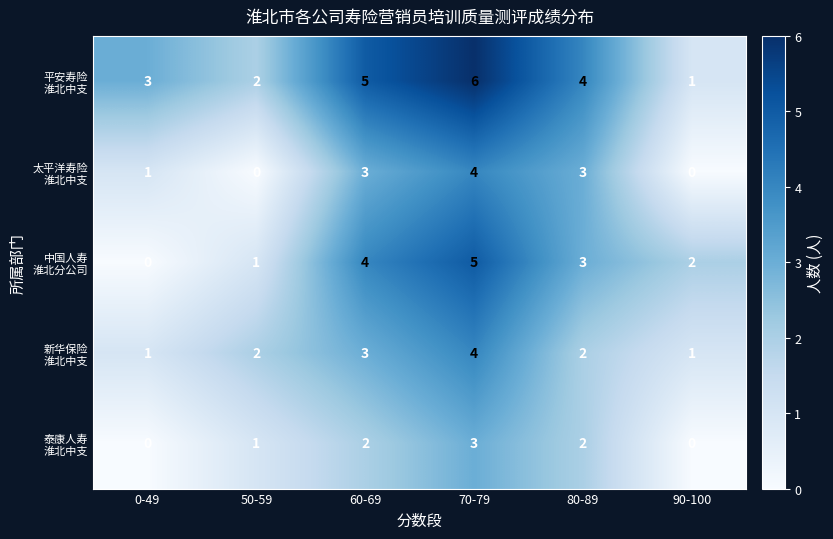

What is the total value across all series at 80-89?

14